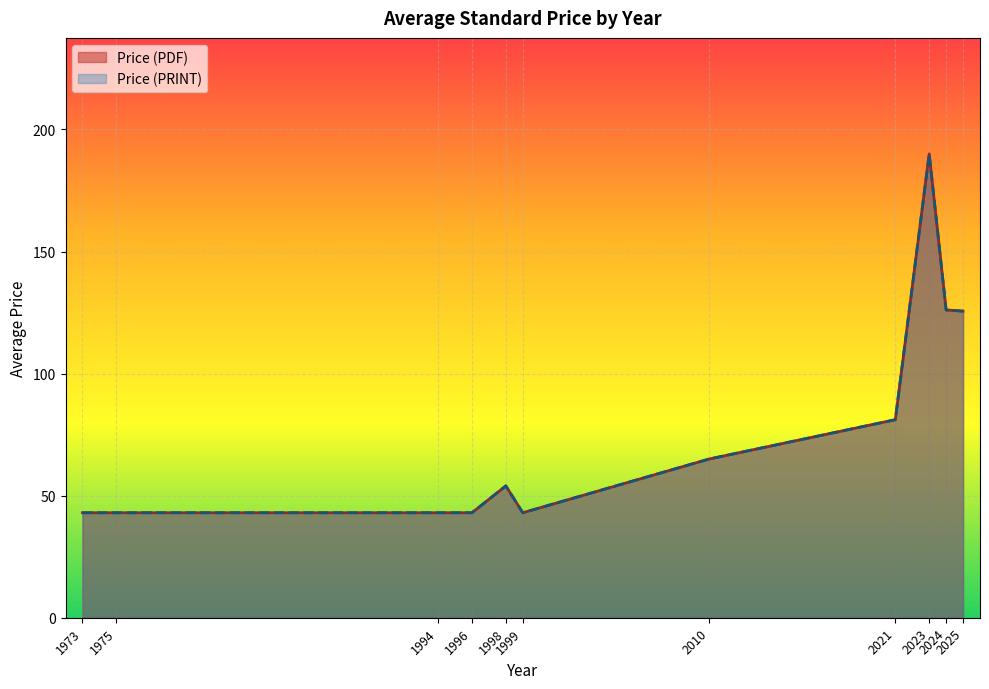

What are all the series names shown in the legend?

Price (PDF), Price (PRINT)